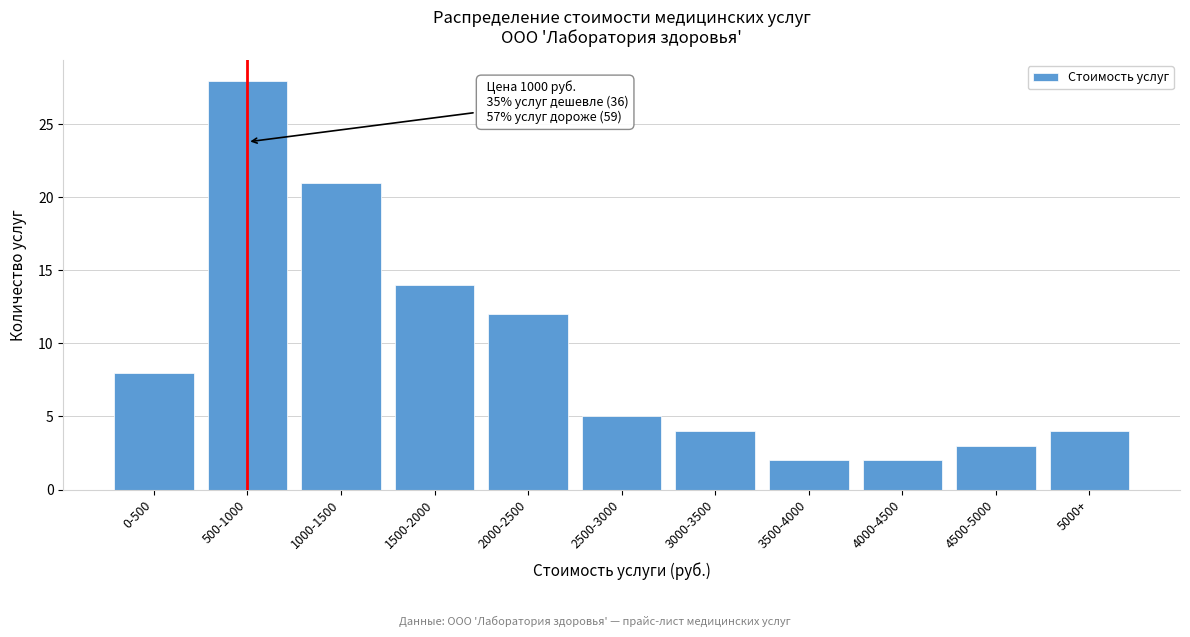

Reading left to right, what are all the values shown in this chart?

8	28	21	14	12	5	4	2	2	3	4